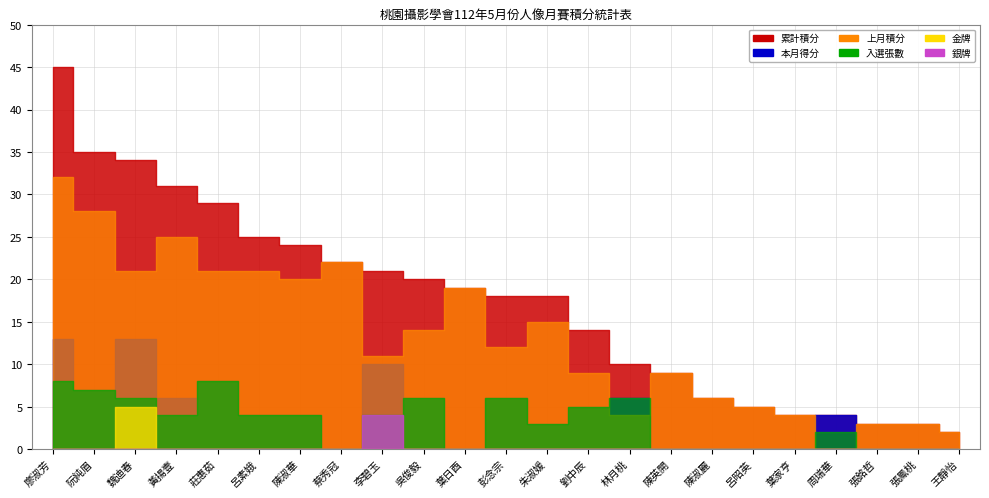

True or false: 銀牌 and 本月得分 cross at least once.

False